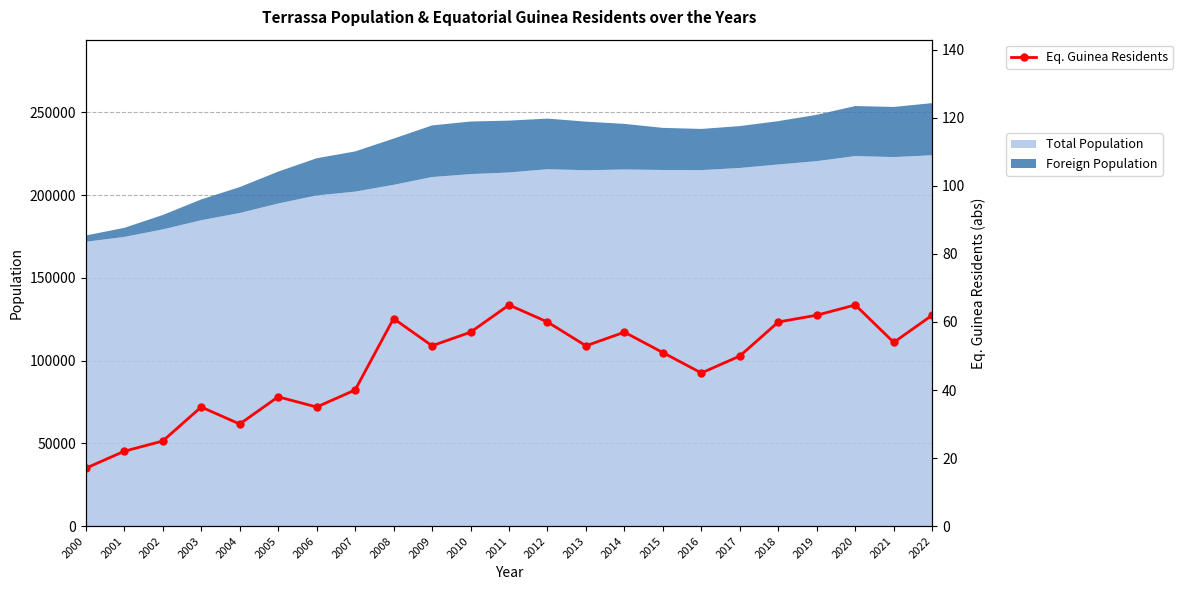

What is the change in value from 2007 to 2020?

+25